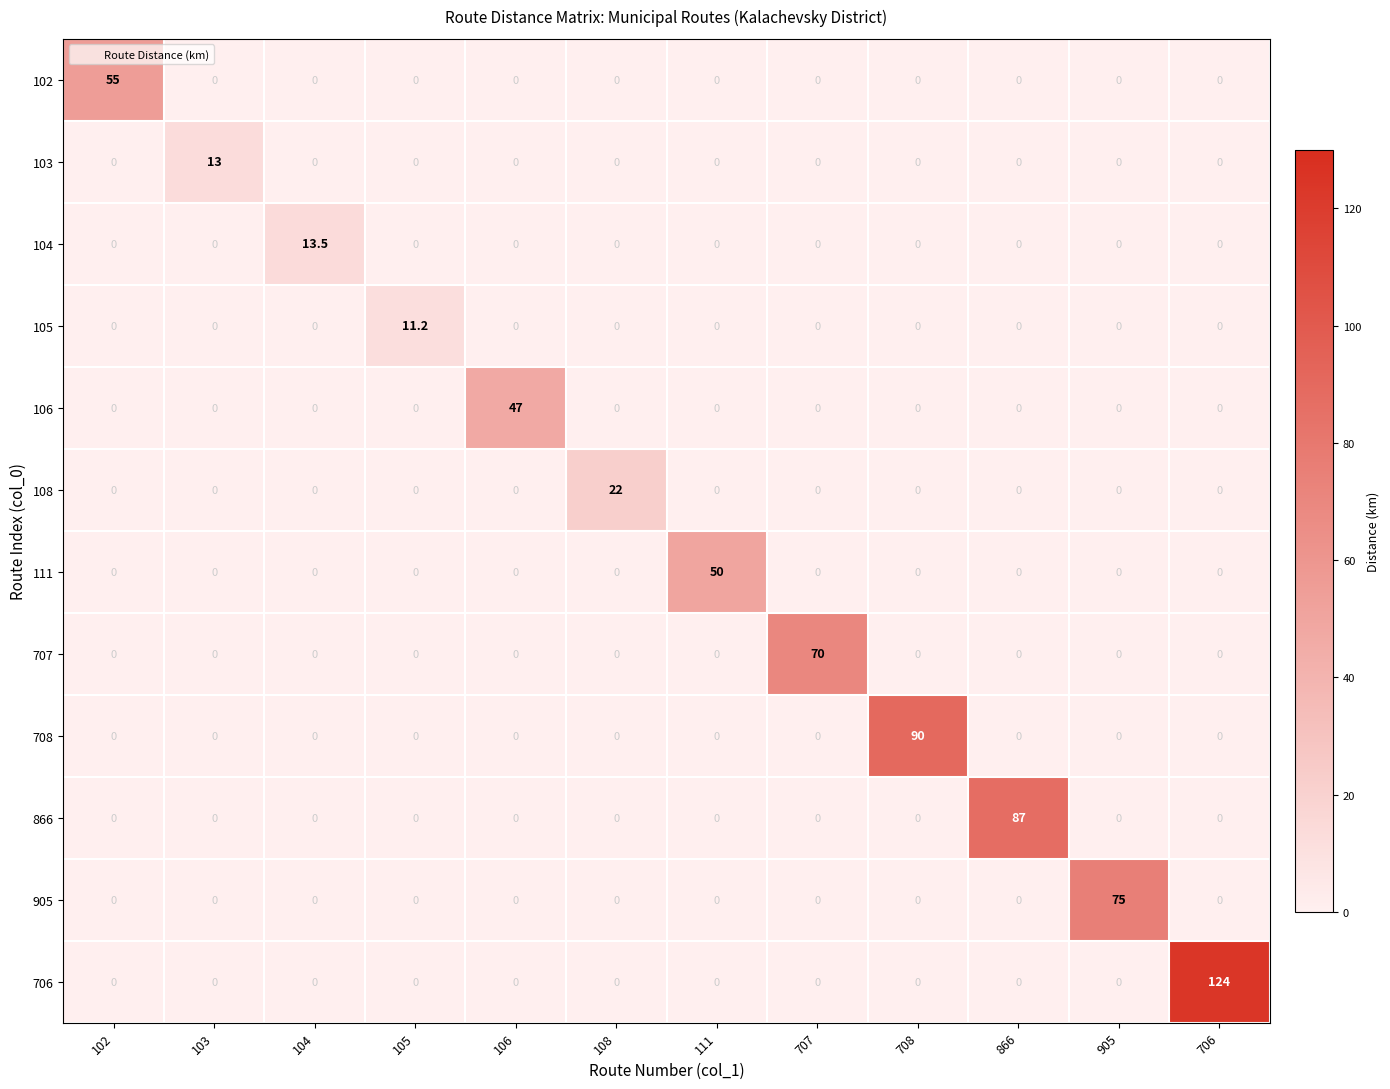

The 103 series shows -5.2 at 108. True or false?

False